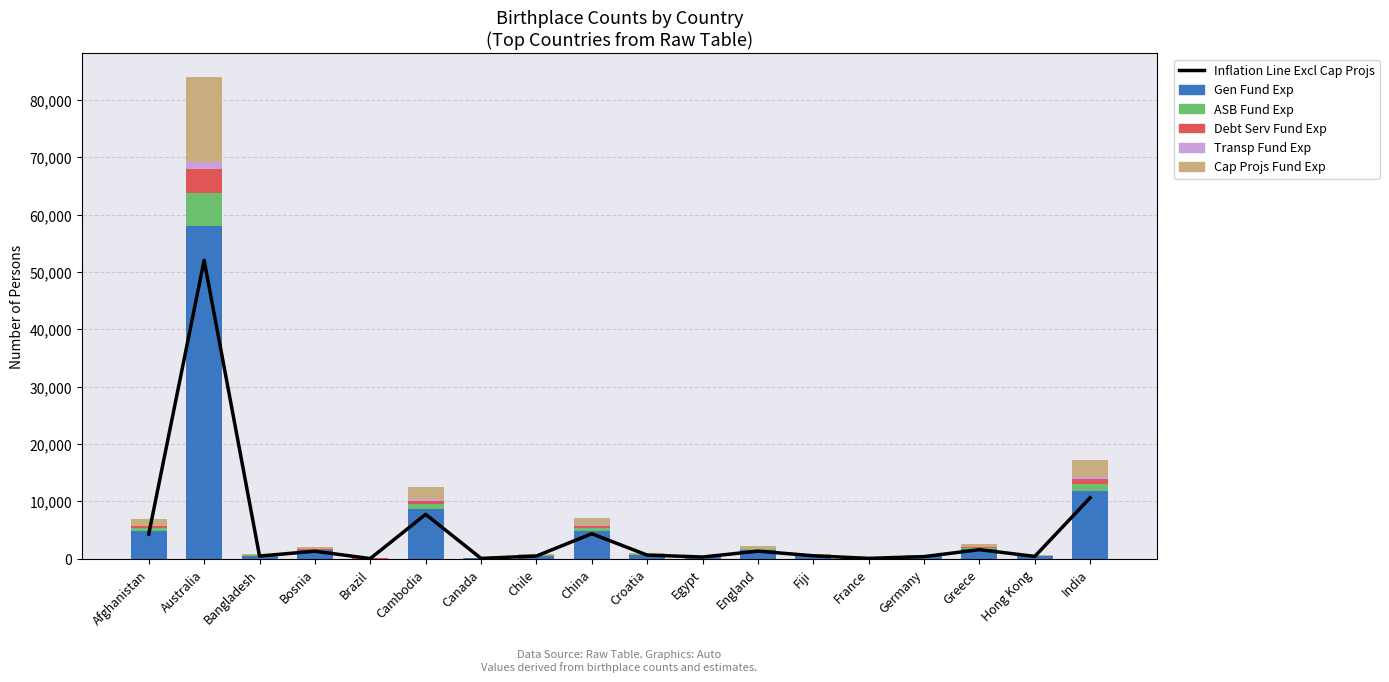

What is the average value of the Inflation Line Excl Cap Projs series?

4823.5